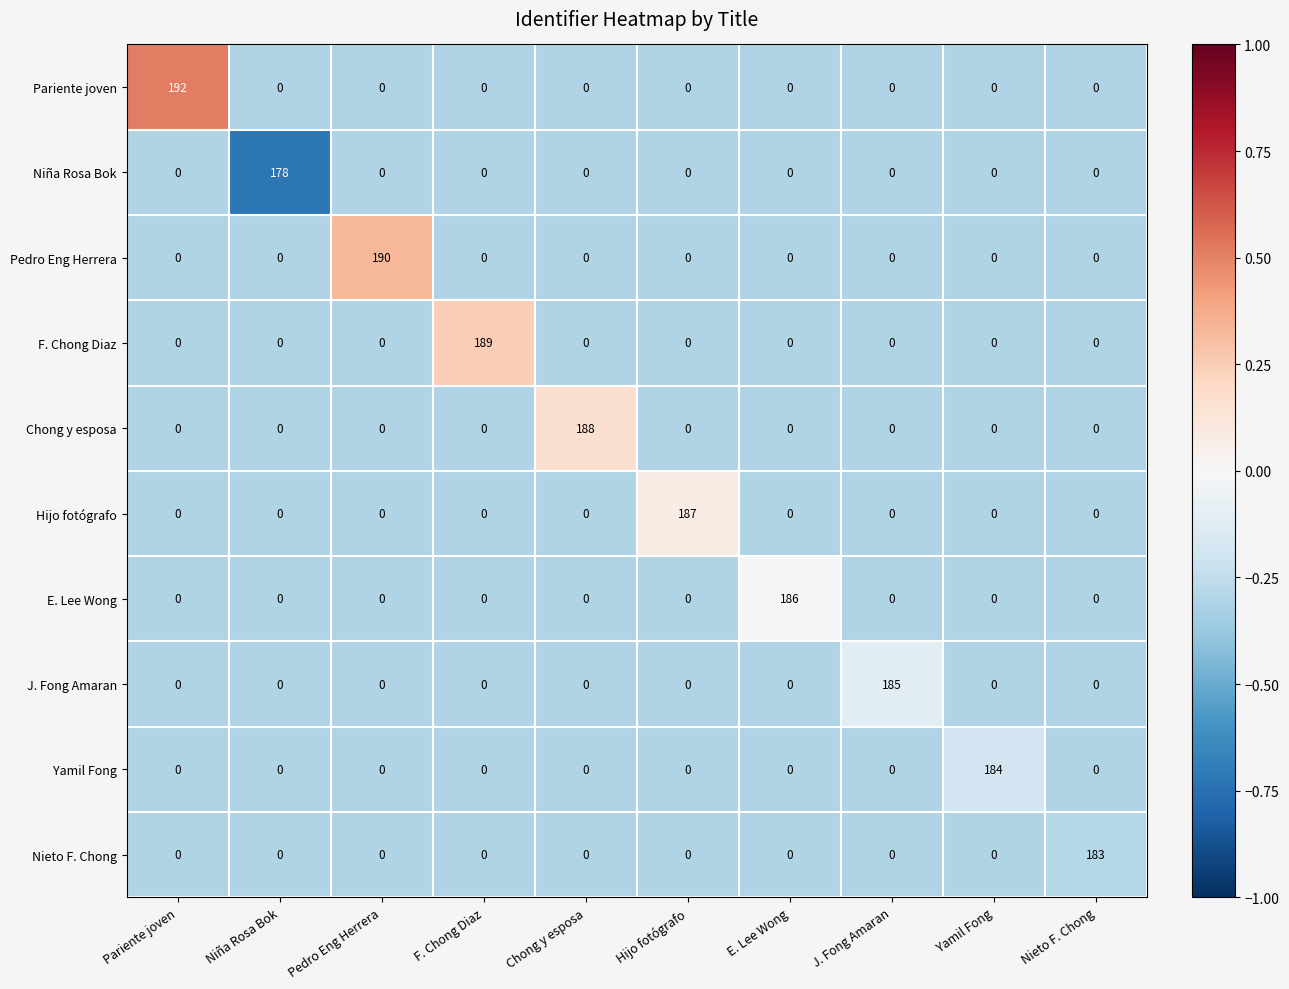

What is the greatest value displayed?

192